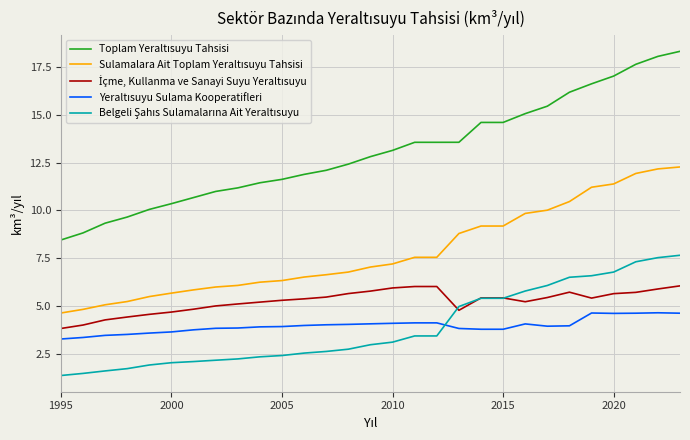

What is the maximum value shown in the chart?

18.3